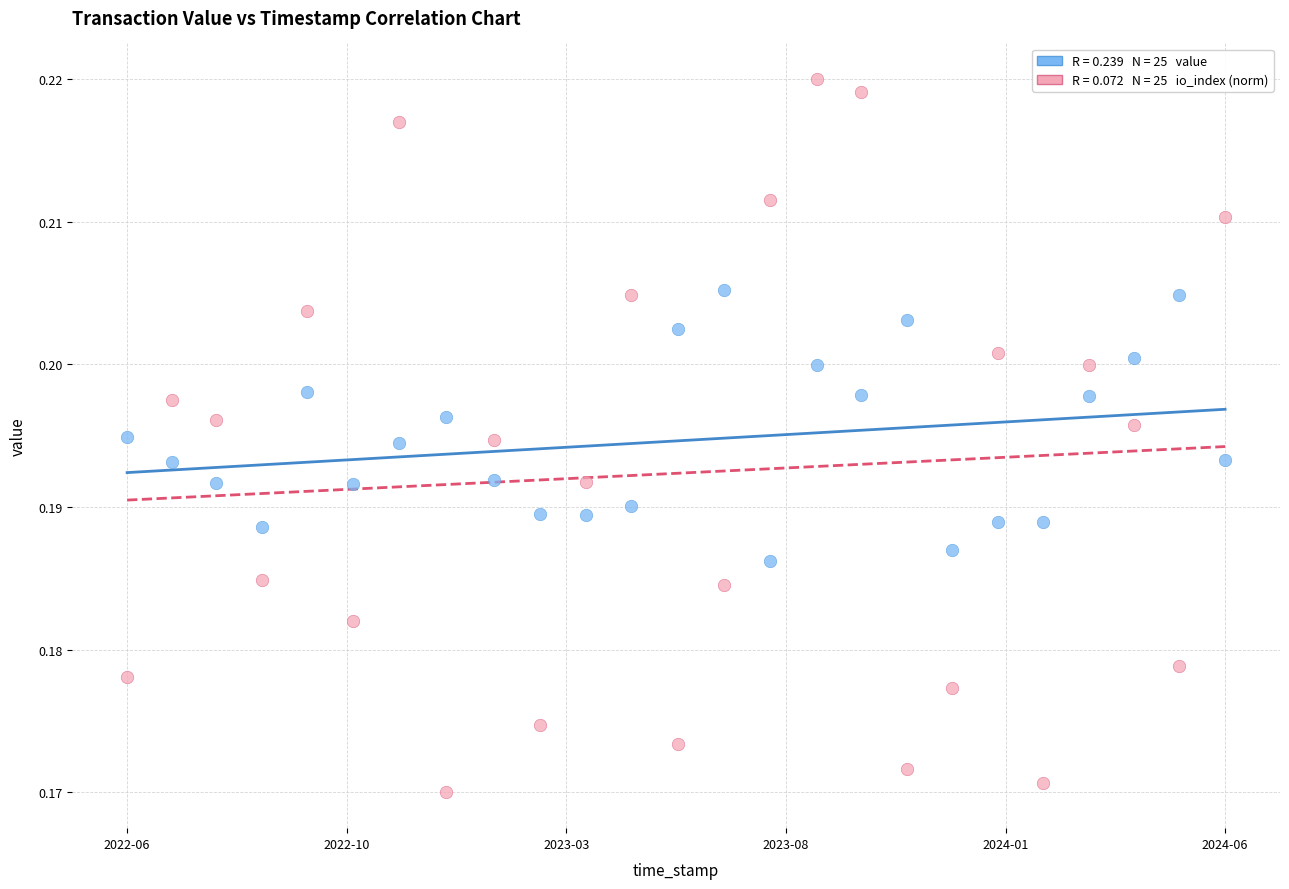

Across all data points, what is the range of X values (max minus min)?

62784122.0